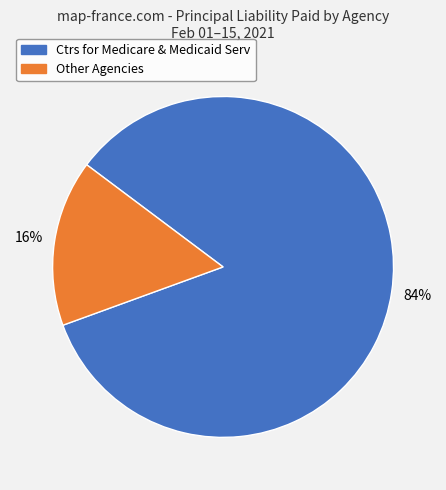

To the nearest percent, what is the average slice percentage?

50%